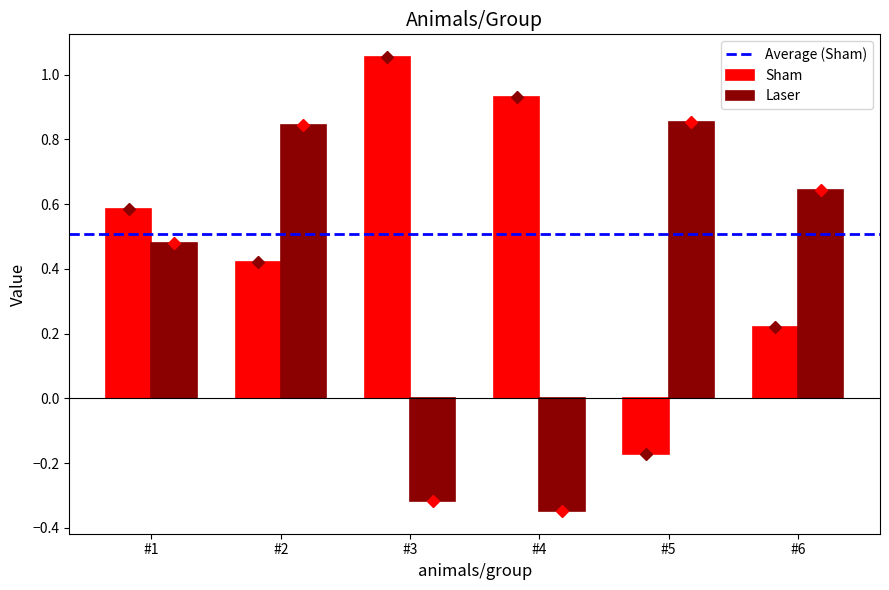

At which label does Laser first exceed 0?

#1